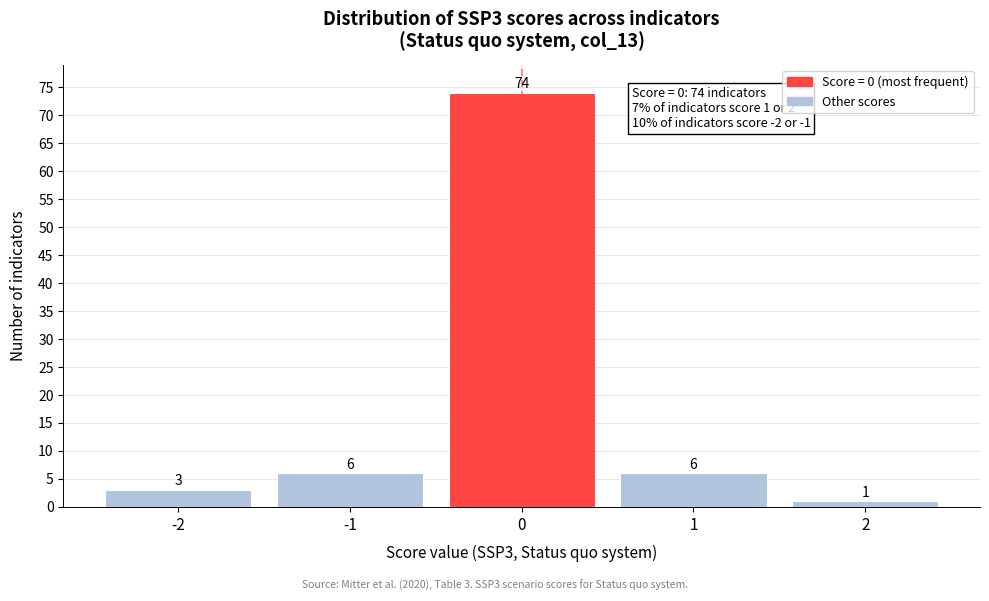

Reading left to right, extract all data points from this chart.

3	6	74	6	1